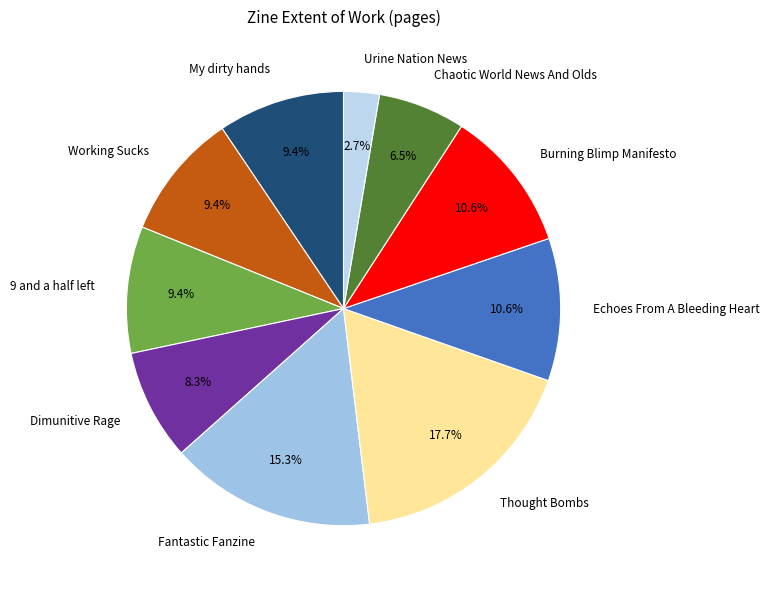

Does any single category account for the majority?

No